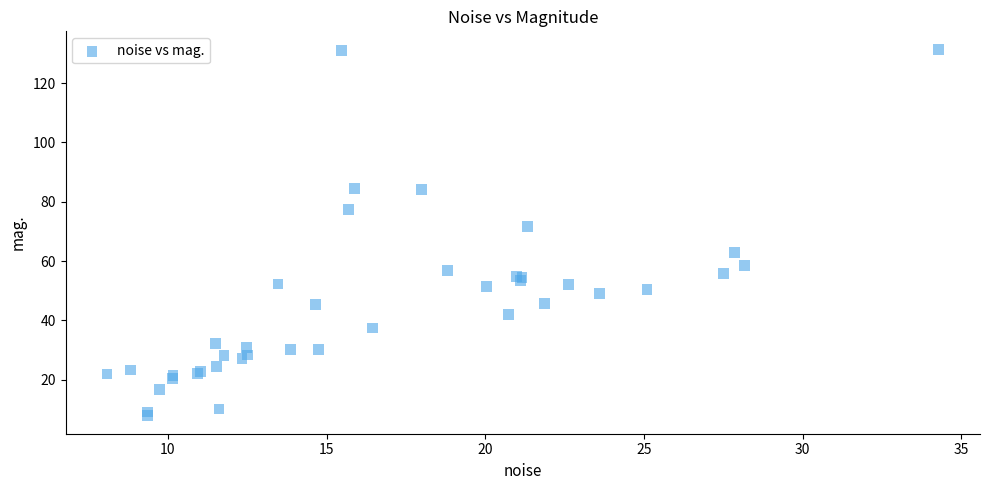

What Y value in the scatter plot is closest to 69?

71.7